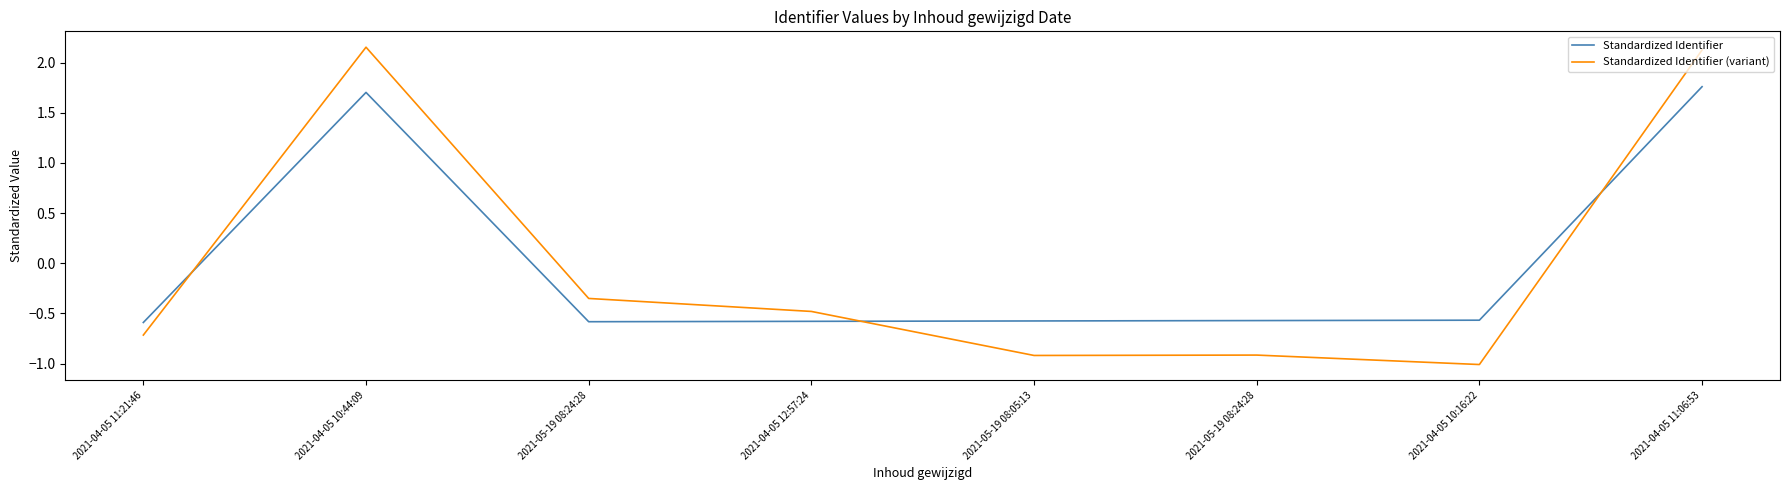

Which series has the widest spread of values?

Standardized Identifier (variant)